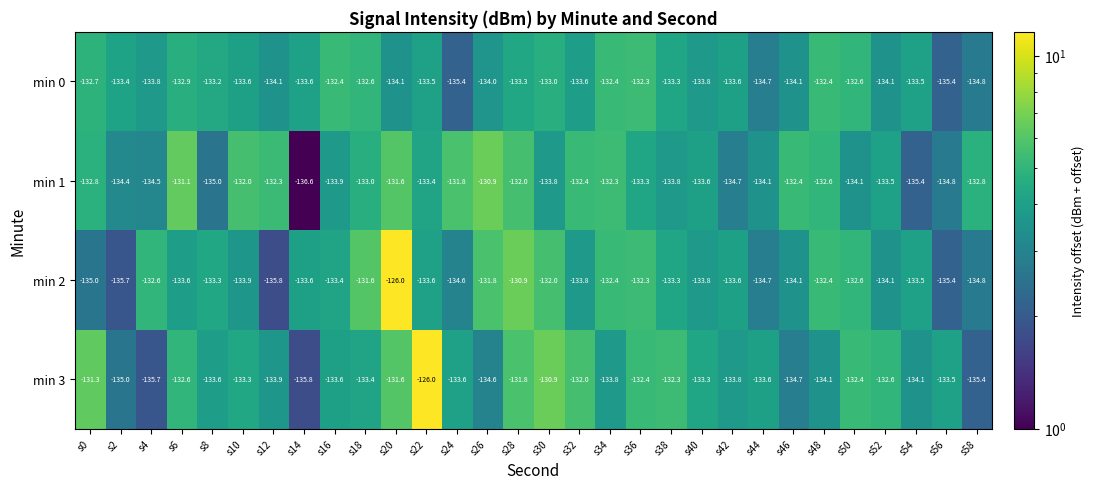

What is the difference between the maximum and minimum values in the min 0 series?

3.1